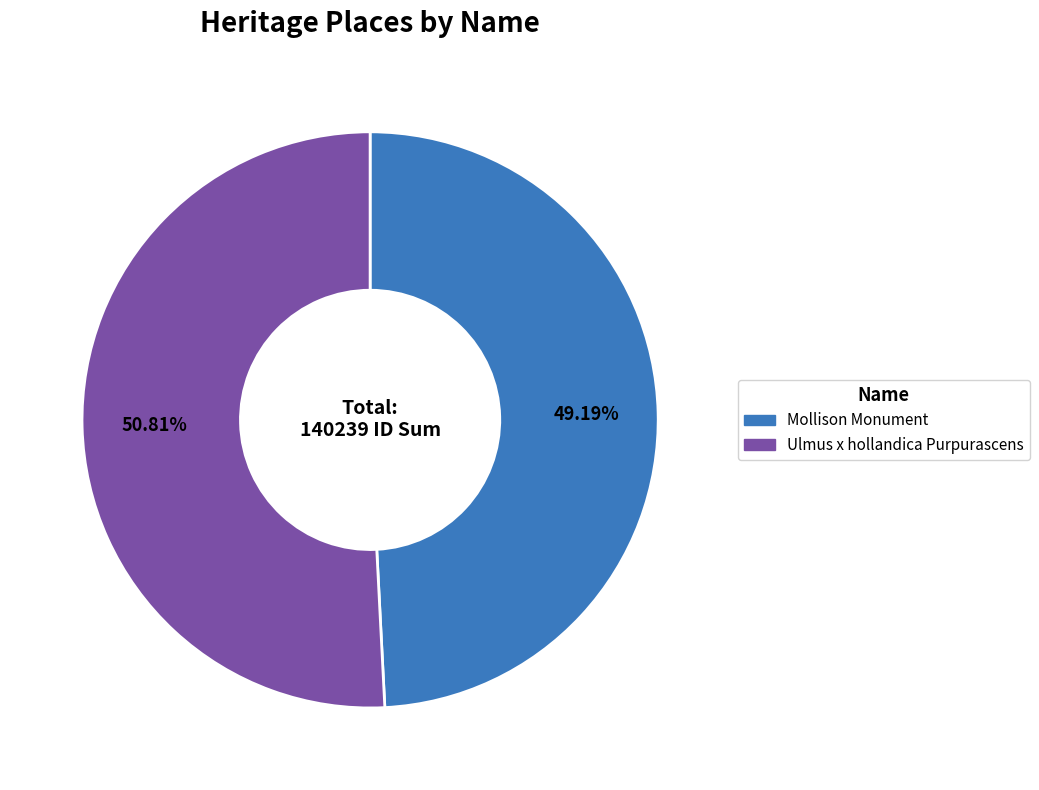

What percentage is NOT represented by Ulmus x hollandica Purpurascens?

49.2%